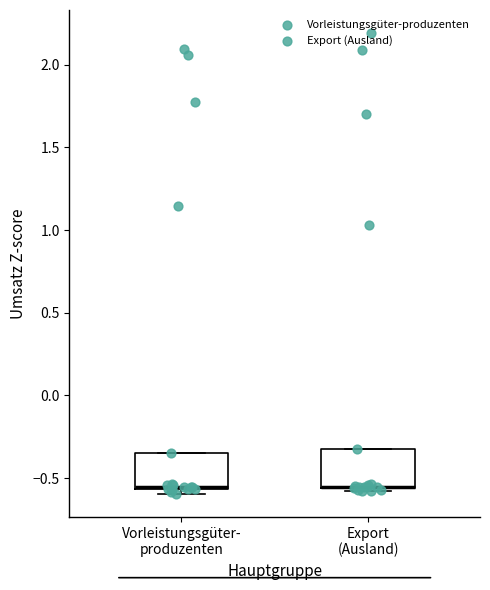

Where is the lower edge of the box for Export (Ausland) on the y-axis? The values are not printed on the chart, so give them approximately, as read against the axis.

-0.55